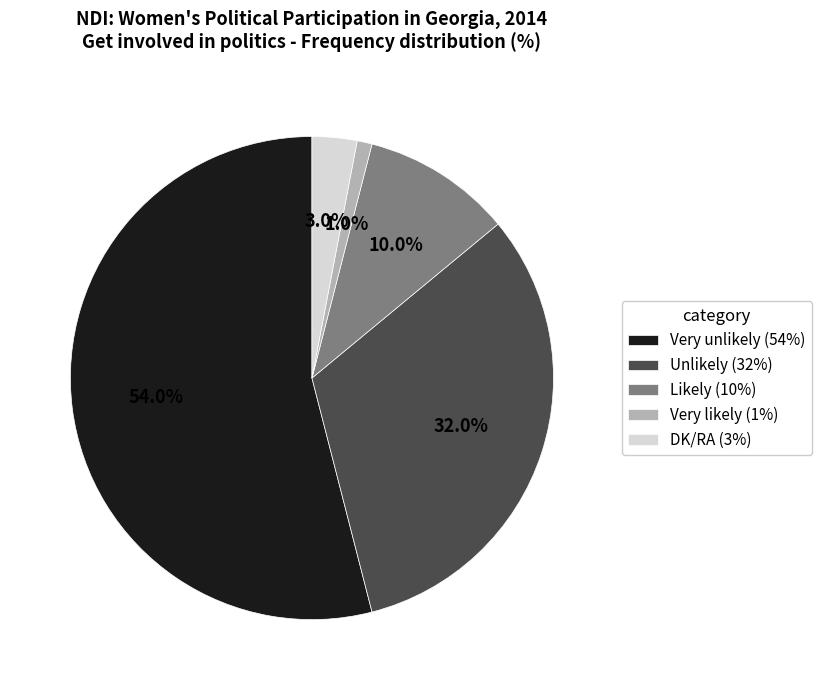

What percentage is the Very unlikely slice, to the nearest percent?

54%